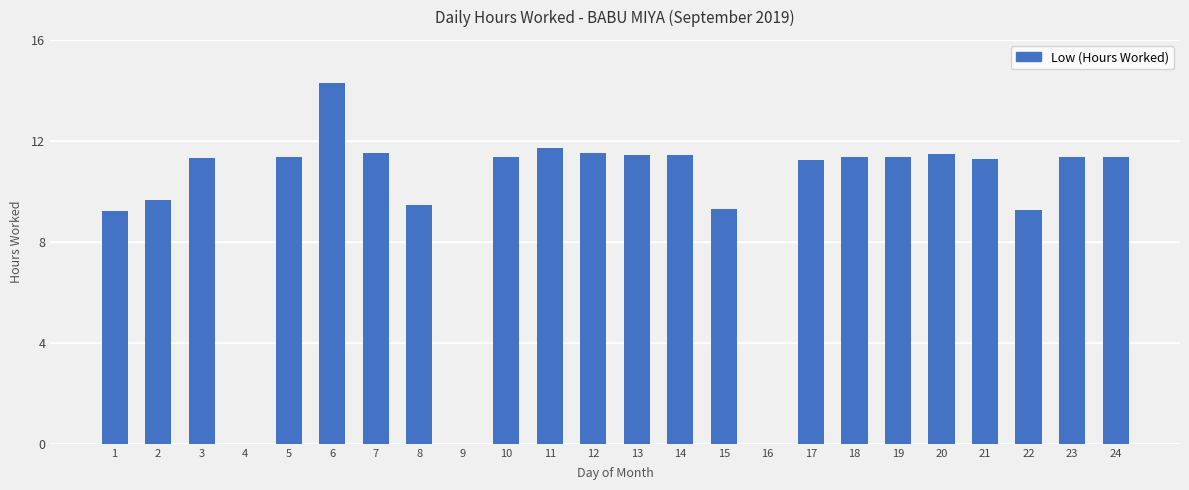

What is the approximate value at 12?

11.5